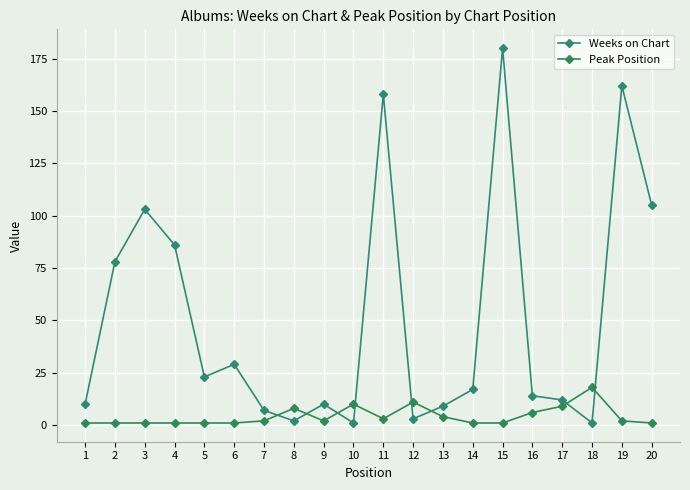

True or false: Peak Position has more than 1 interior local peaks.

True